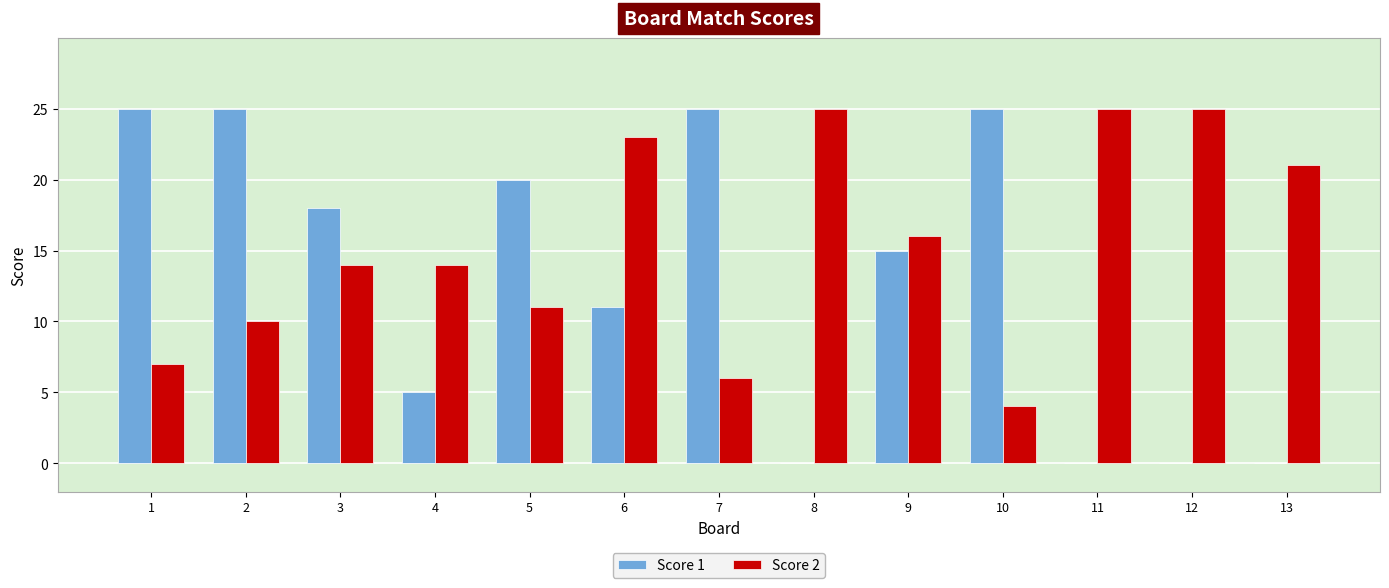

What is the greatest value displayed?

25